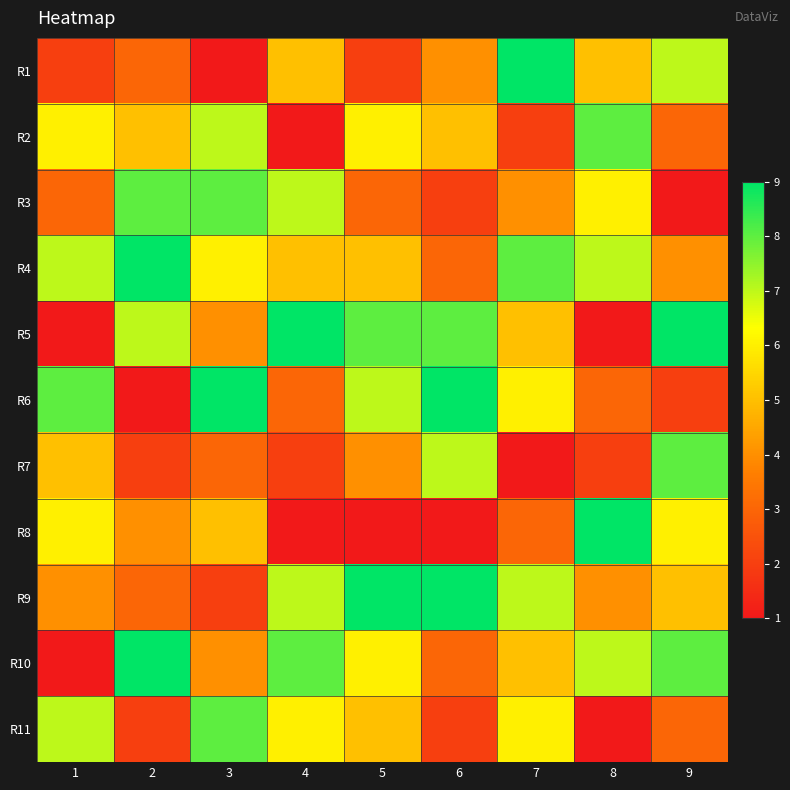

What is the minimum value shown in the chart?

1